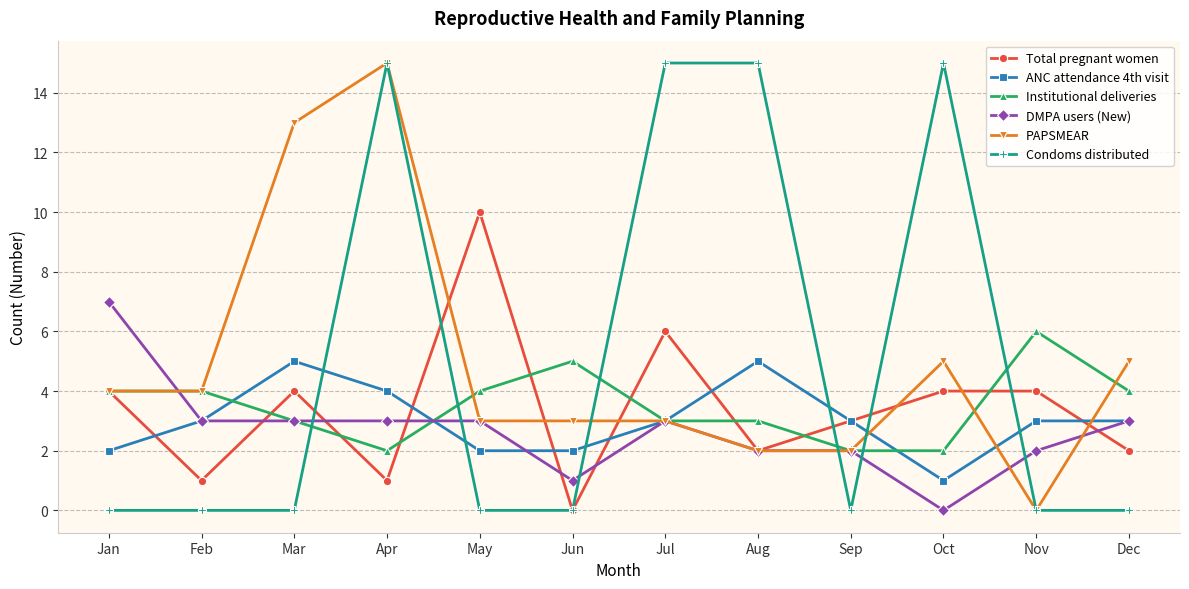

What is the greatest value displayed?

15